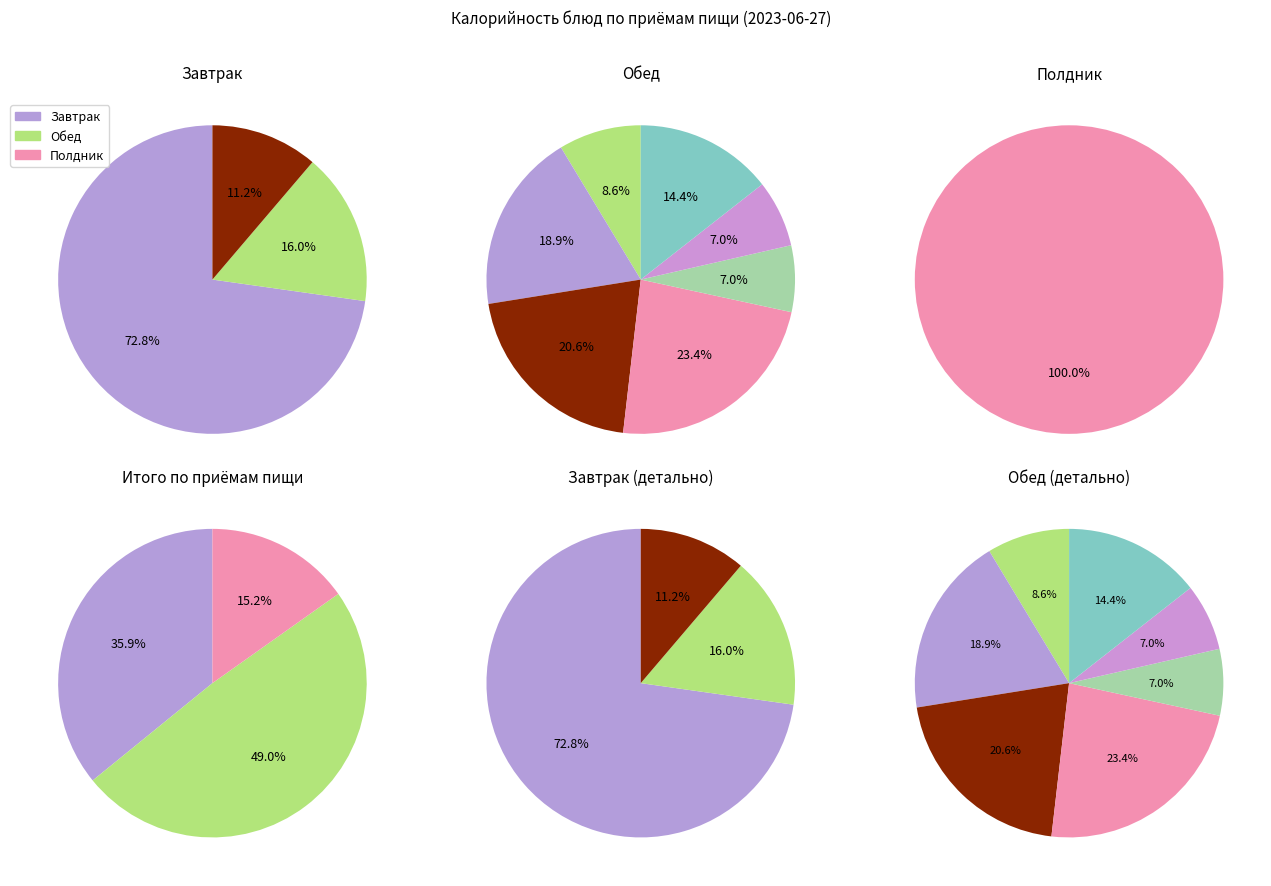

True or false: Чай с сахаром accounts for 1% of the total.

False